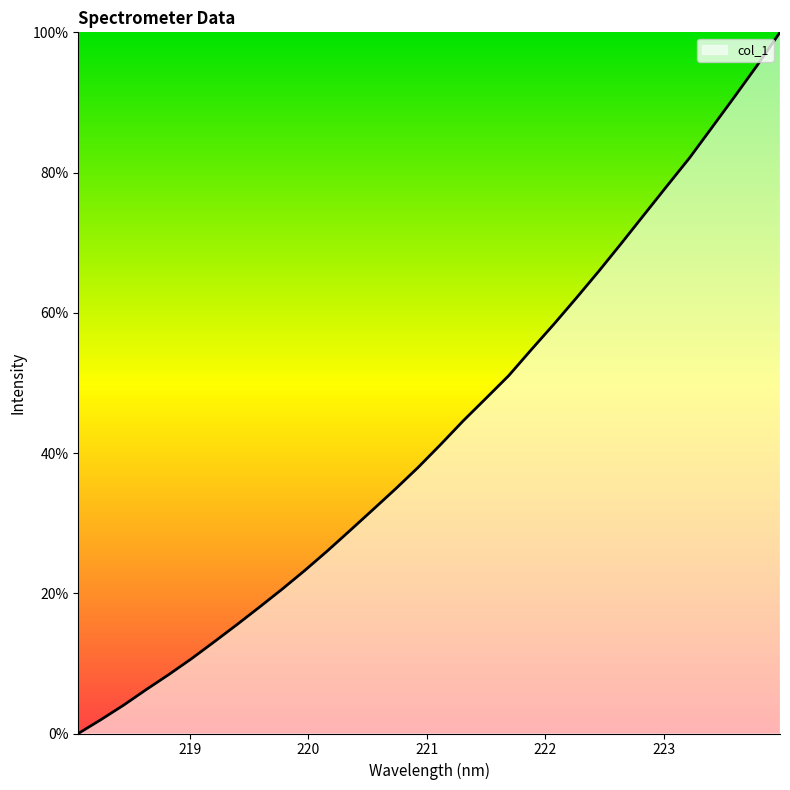

What is the greatest value displayed?

100.0